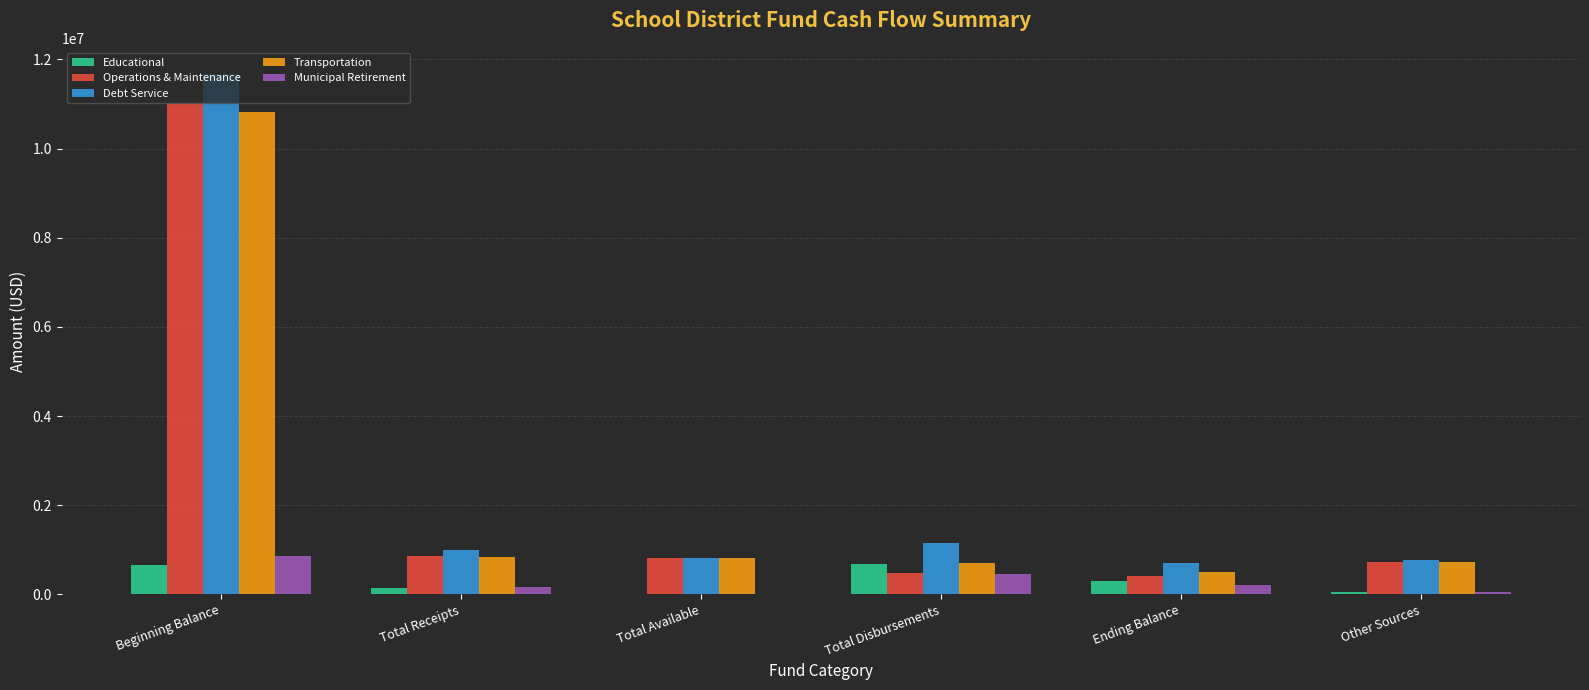

Between Total Available and Total Disbursements, which series saw the biggest shift?

Educational